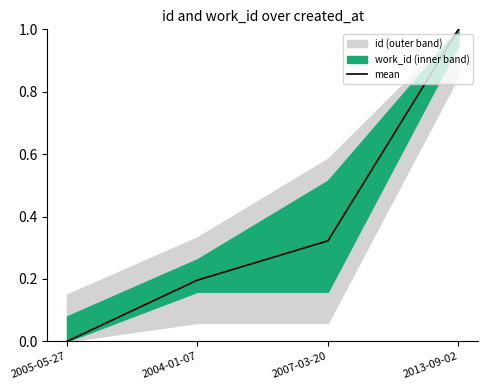

Is this an area chart (filled region under the line)?

No